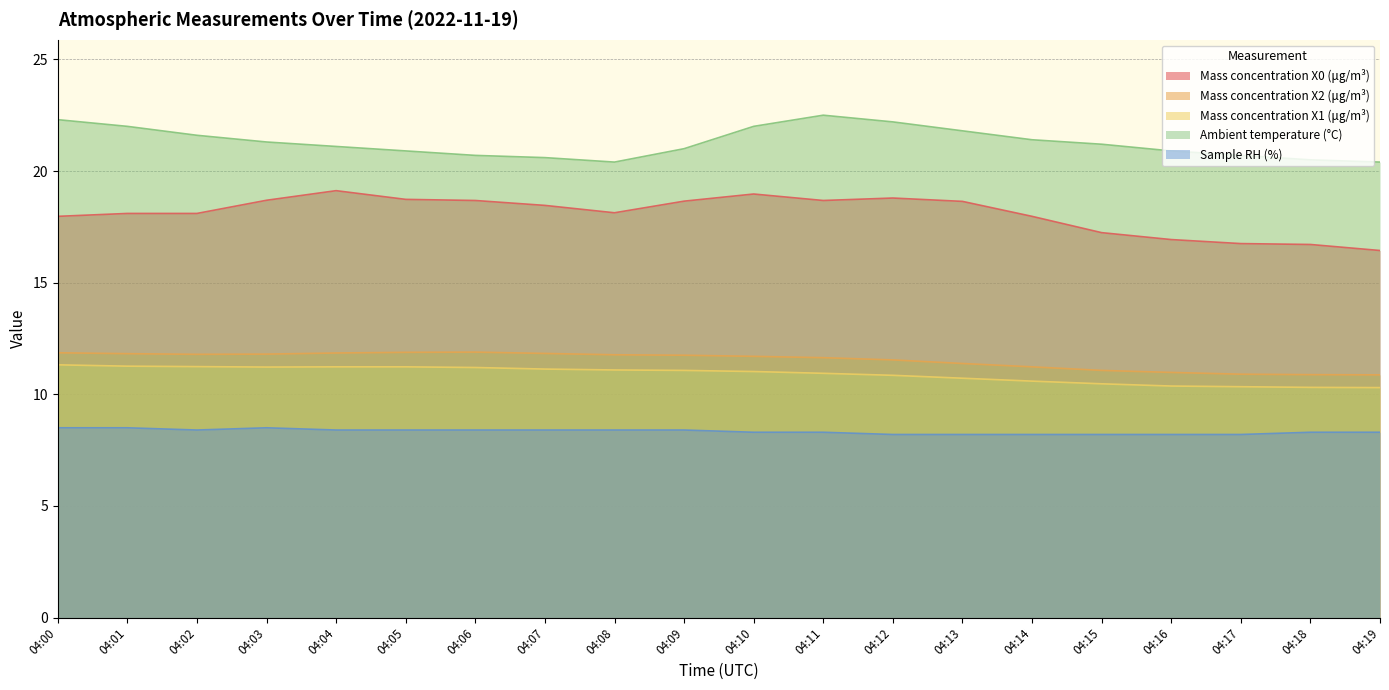

Where is Sample RH (%) nearest to the value 8?

04:12